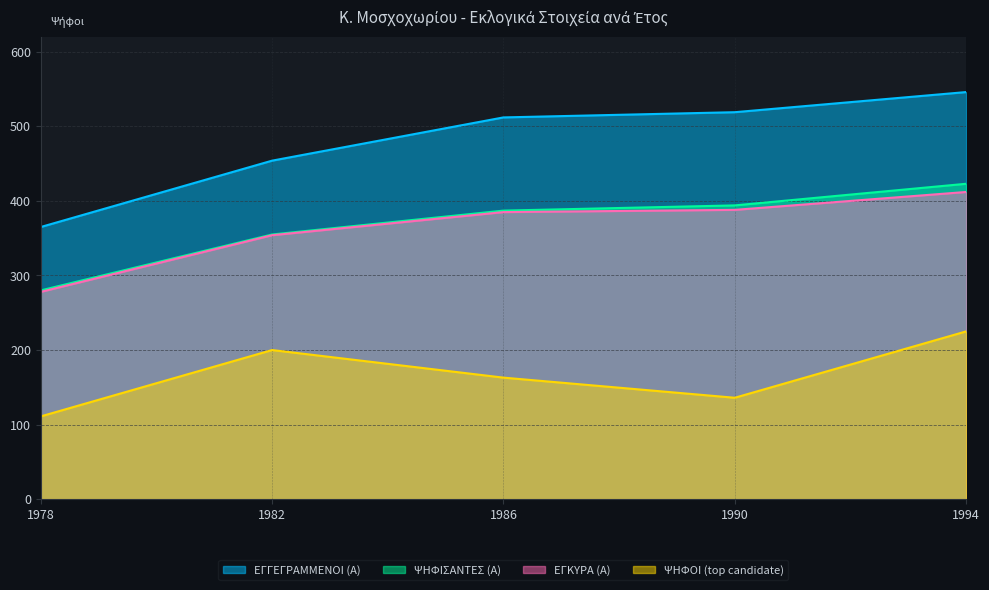

Which category has the lowest value in the ΕΓΚΥΡΑ (Α) series?

1978